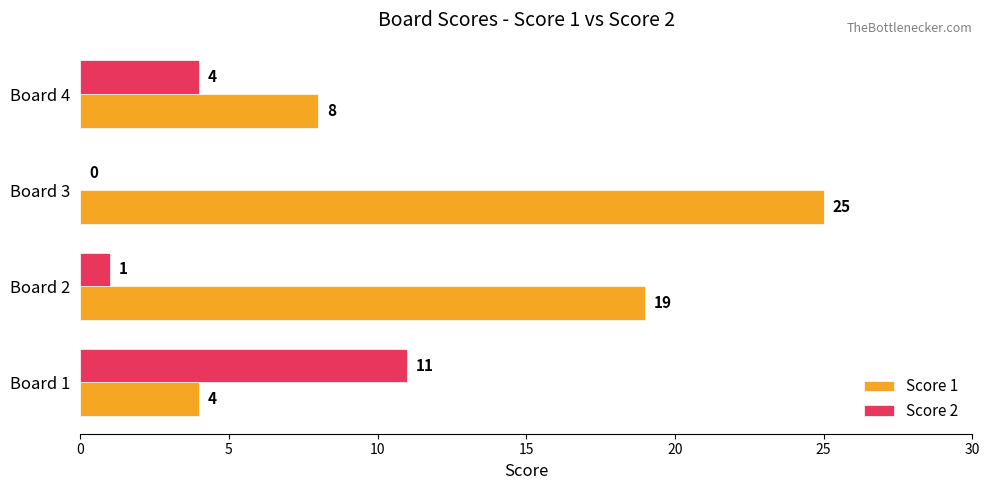

Which category has the highest value in the Score 2 series?

Board 1